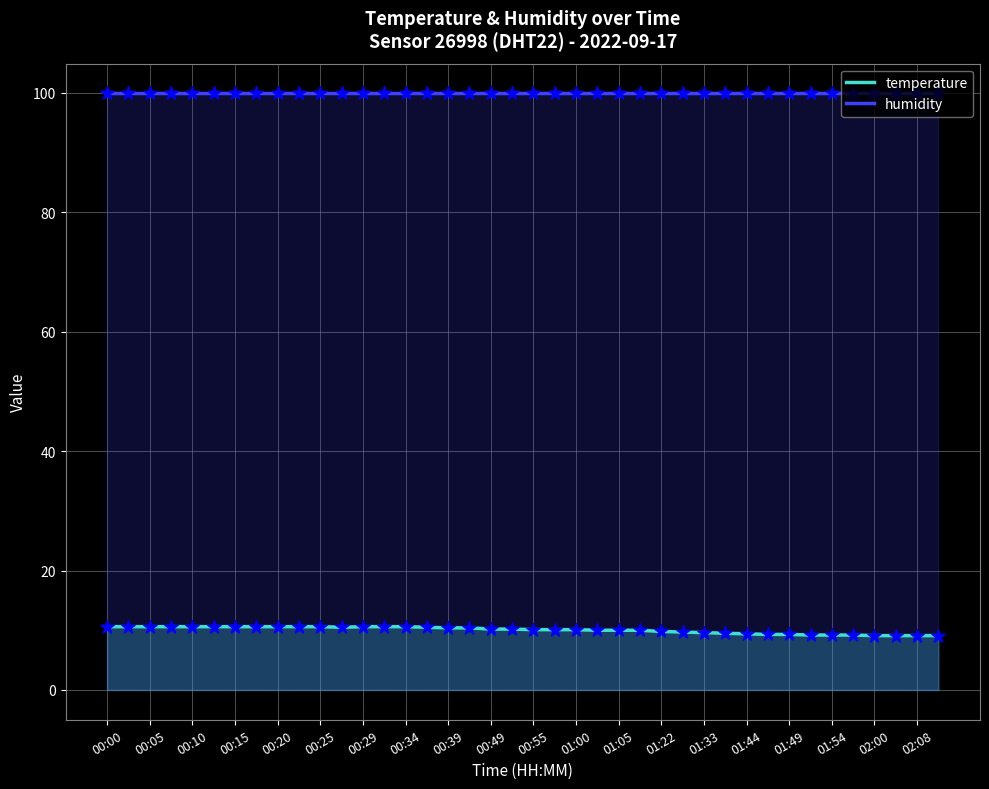

Which series has the largest total across all categories?

humidity